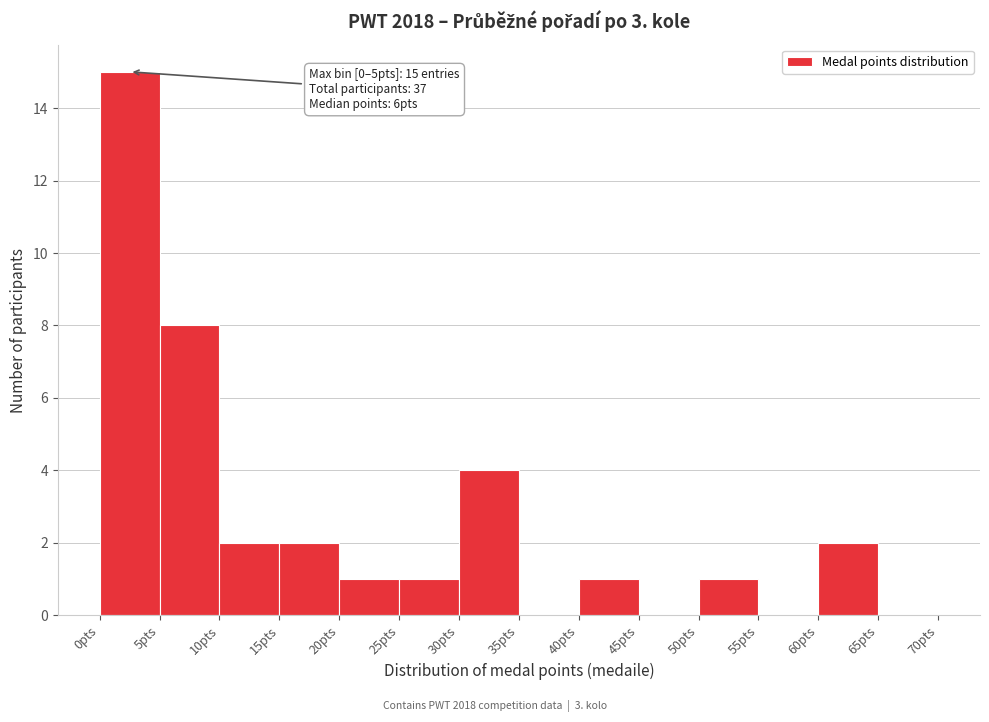

Which range on the x-axis has the tallest bar?

0 to 5